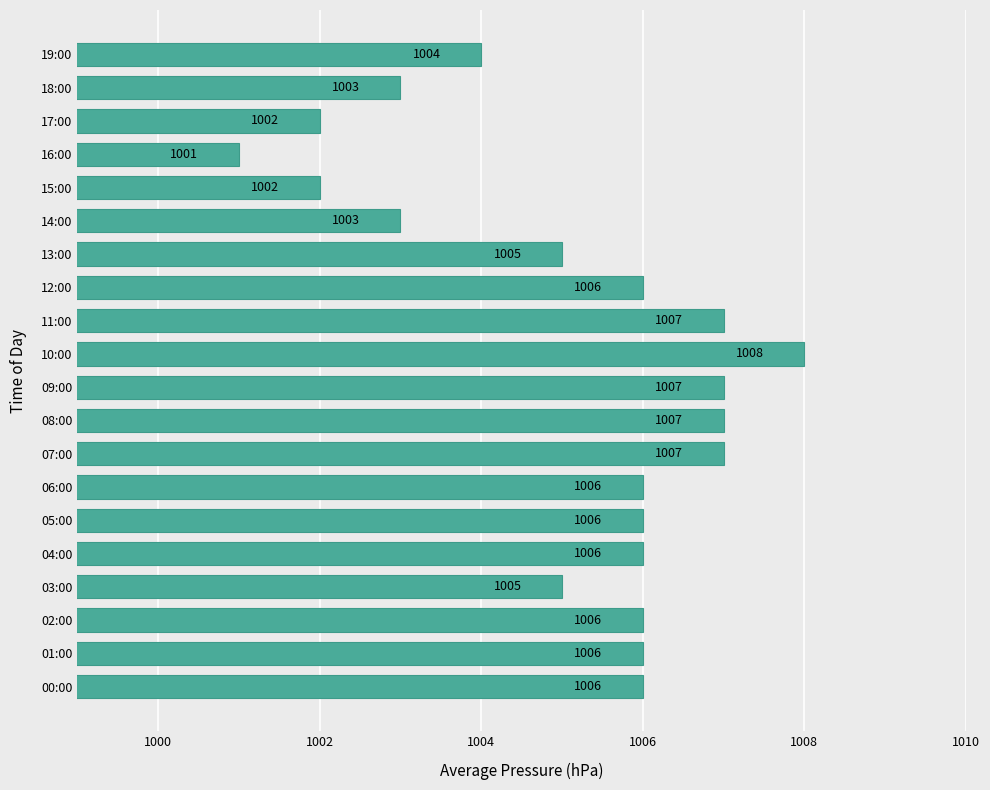

The value at 16:00 is 1001. True or false?

True